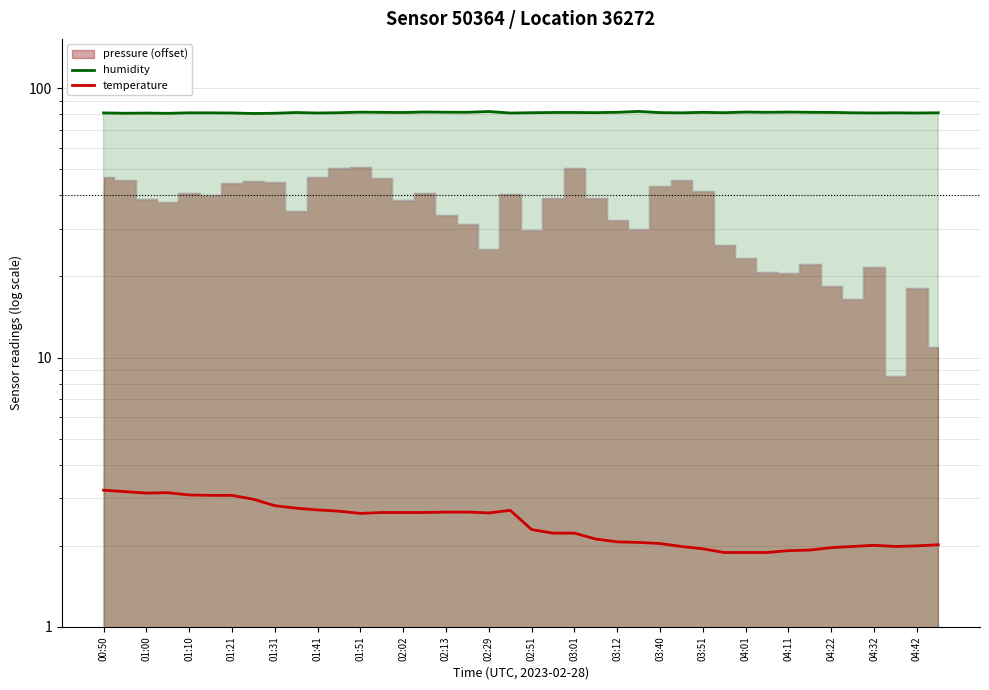

True or false: temperature and humidity cross at least once.

False